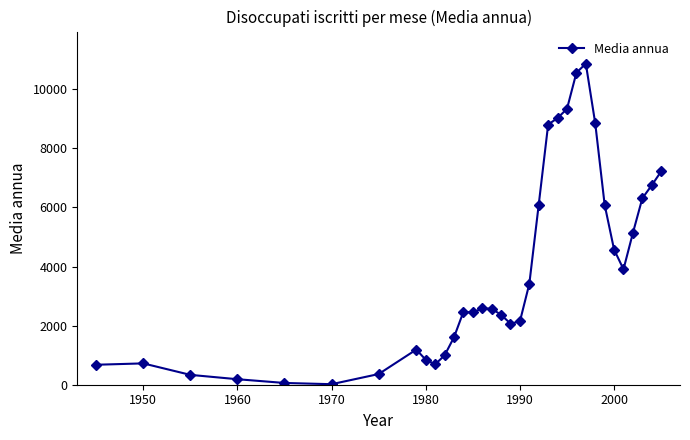

What is the sum of all values?

131236.7